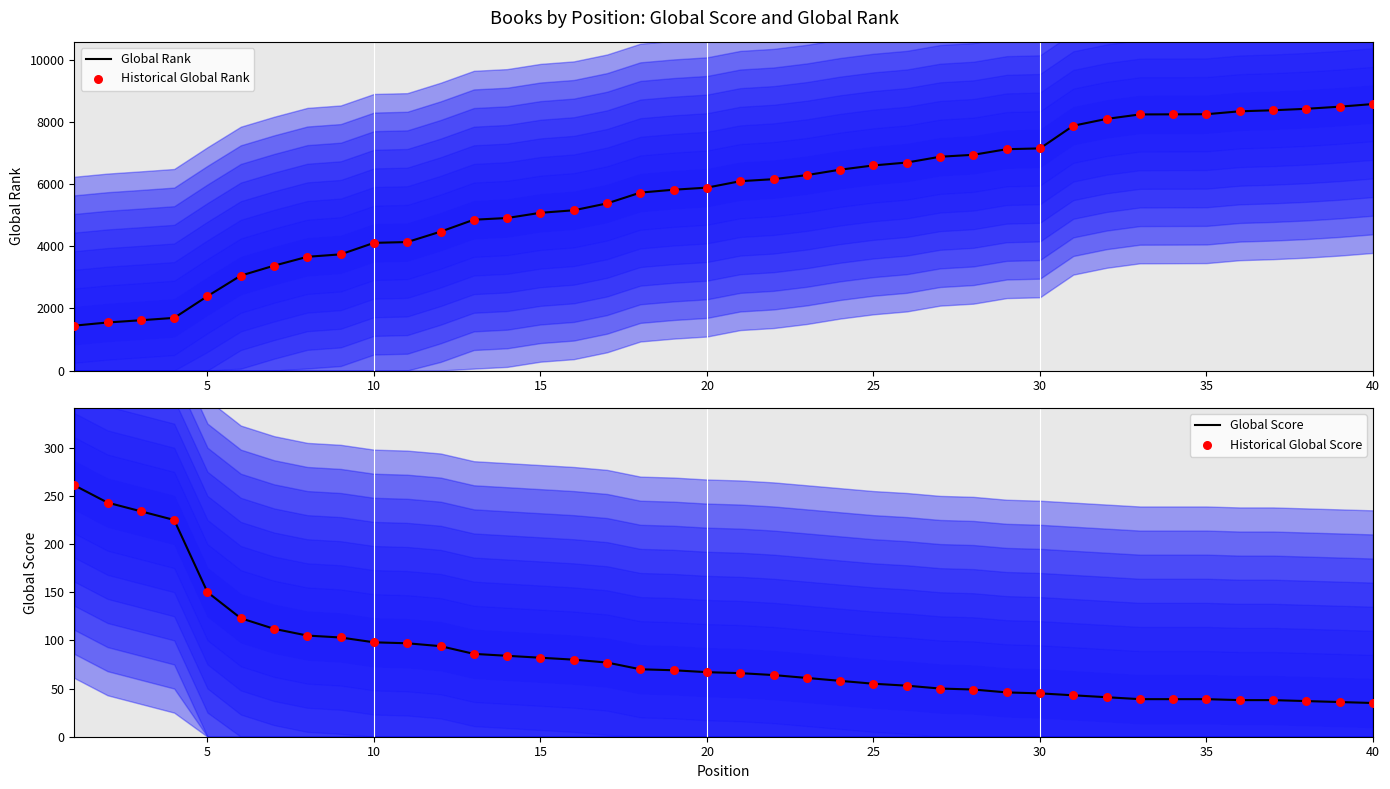

Which series has the widest spread of Y values?

Global Rank